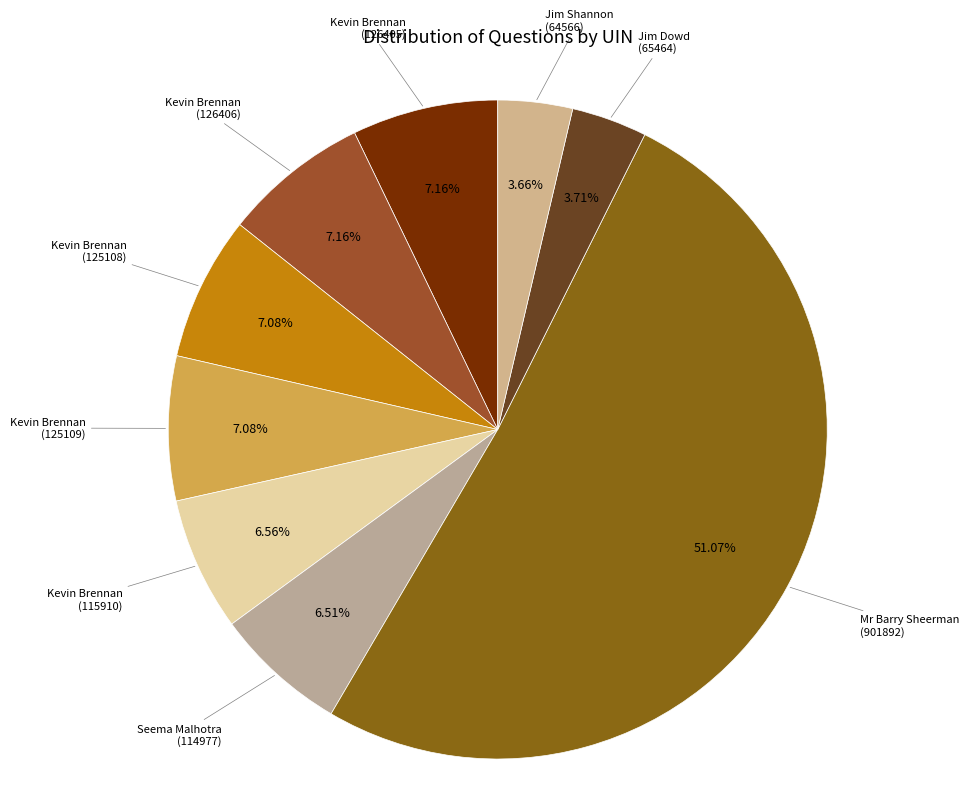

Is there any slice that represents more than half of the pie?

Yes